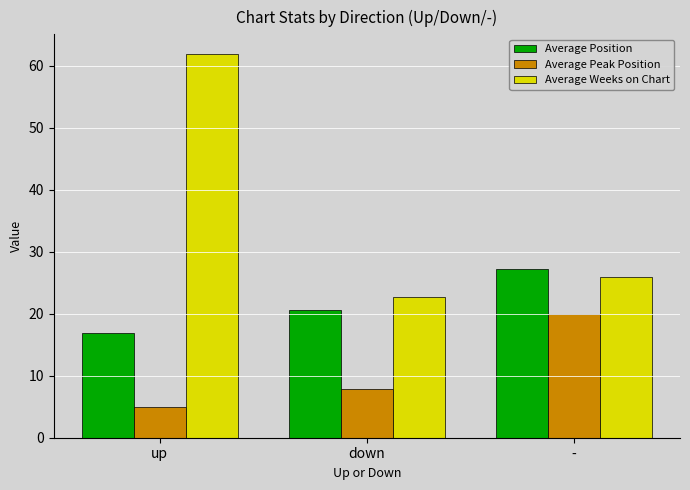

How many data points in Average Peak Position are less than 7?

1